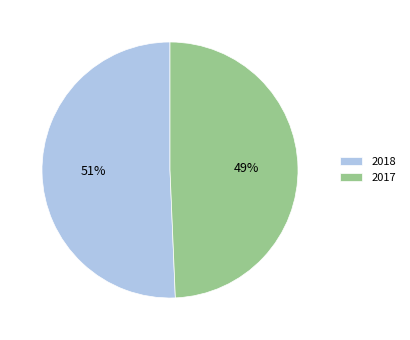

Is it true that 2017 is 49% of the pie?

True